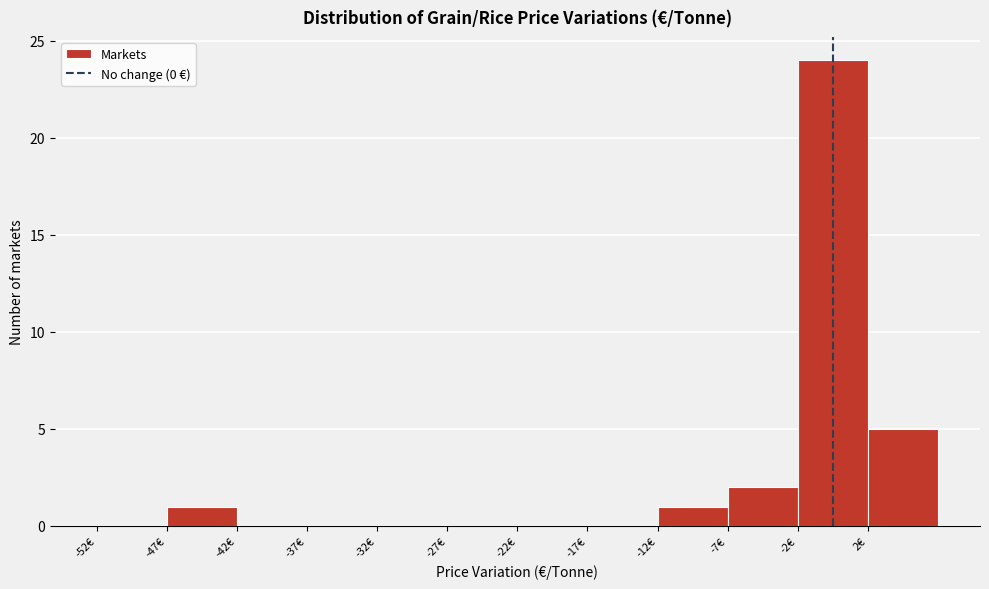

Reading left to right, list every bar in this chart as the range it spans on the x-axis followed by its height. The values are not printed on the chart, so give them approximately, as read against the axis.

-52.5 to -47.5: 0
-47.5 to -42.5: 1
-42.5 to -37.5: 0
-37.5 to -32.5: 0
-32.5 to -27.5: 0
-27.5 to -22.5: 0
-22.5 to -17.5: 0
-17.5 to -12.5: 0
-12.5 to -7.5: 1
-7.5 to -2.5: 2
-2.5 to 2.5: 24
2.5 to 7.5: 5